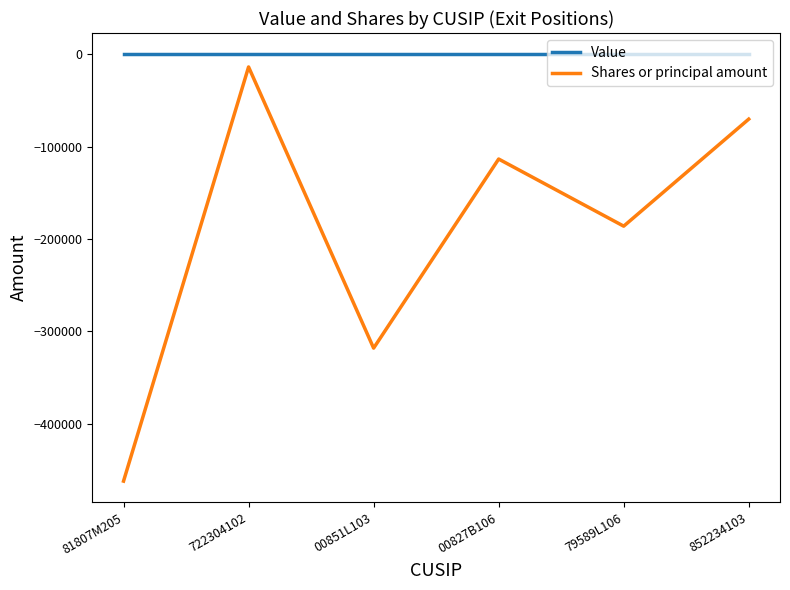

At which label does Shares or principal amount first exceed -113320?

722304102